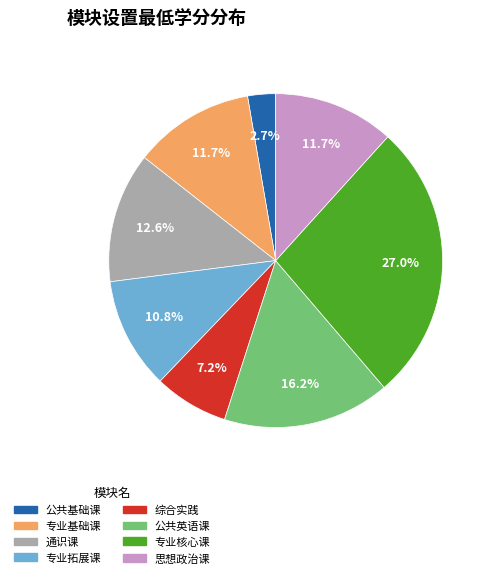

Does 公共基础课 account for over 50% of the chart?

No